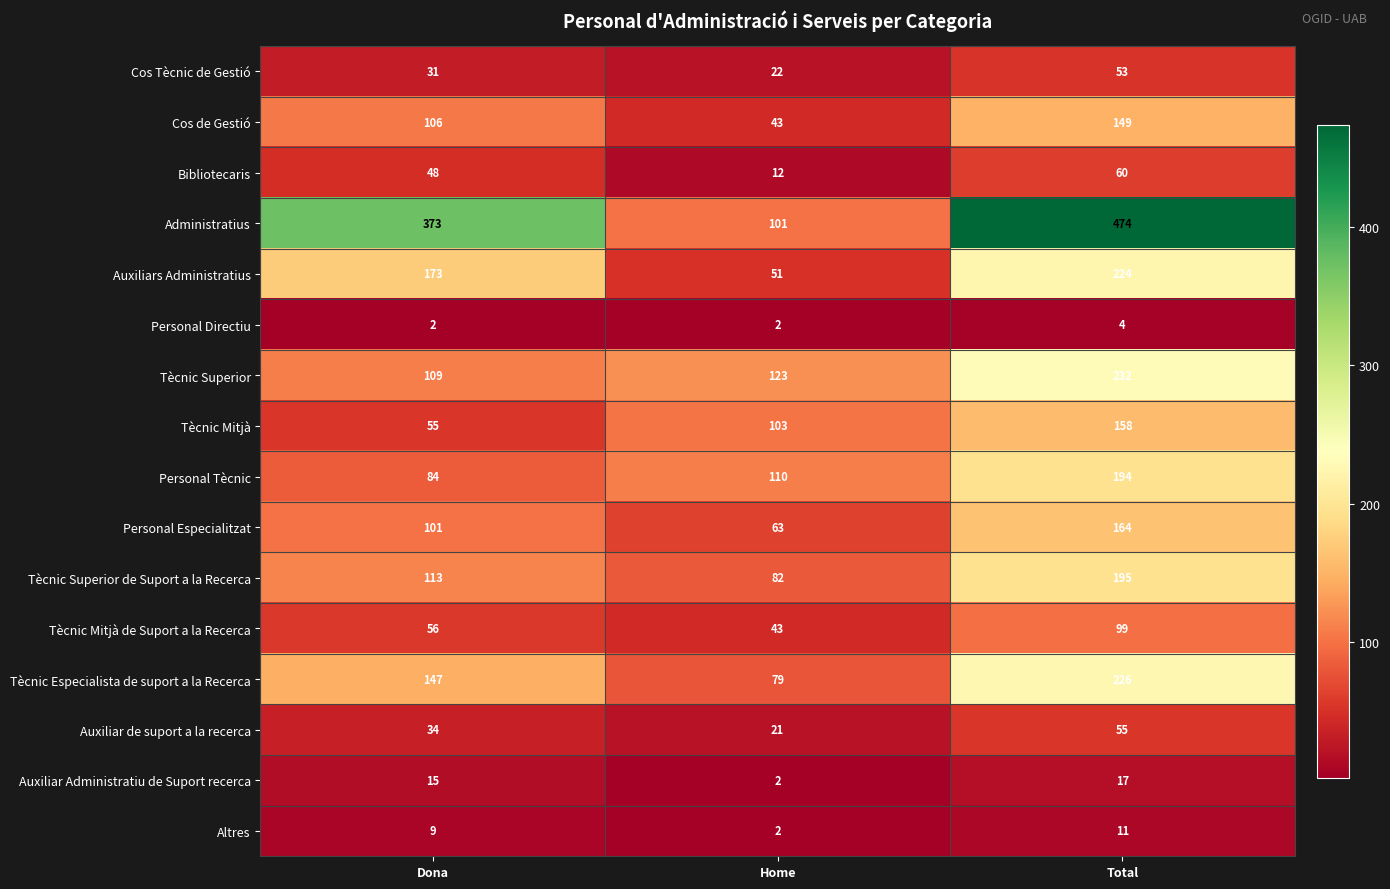

At which label is Altres closest to 6?

Dona